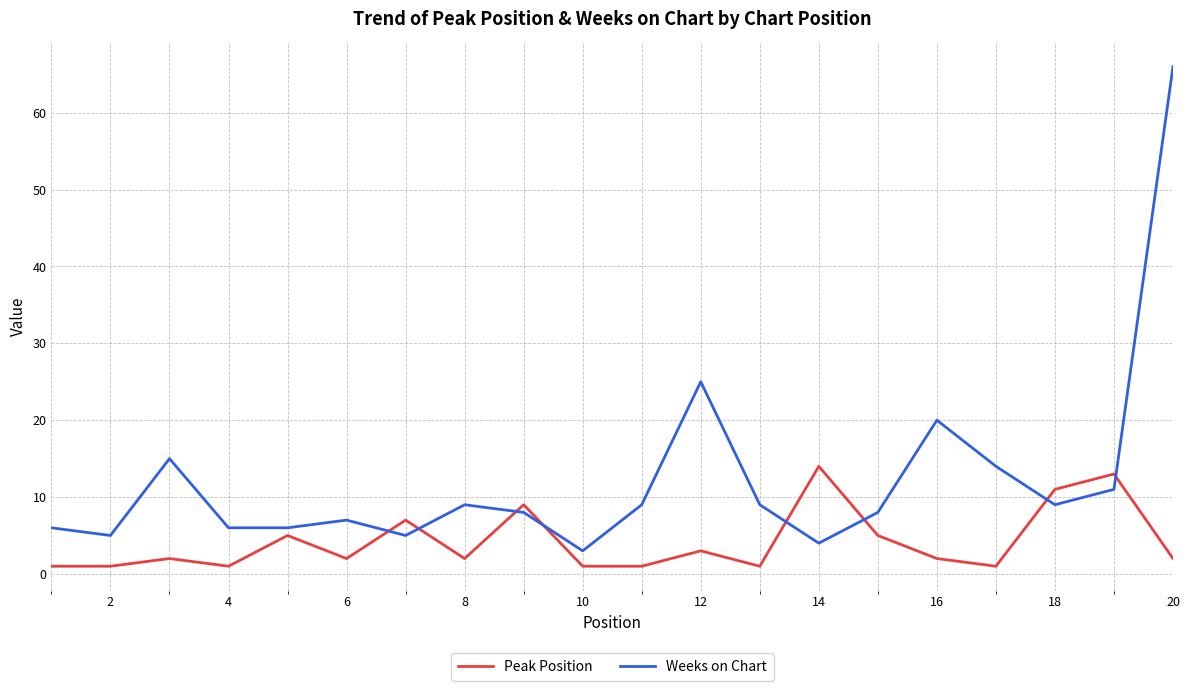

What is the difference between the maximum and minimum values in the Peak Position series?

13